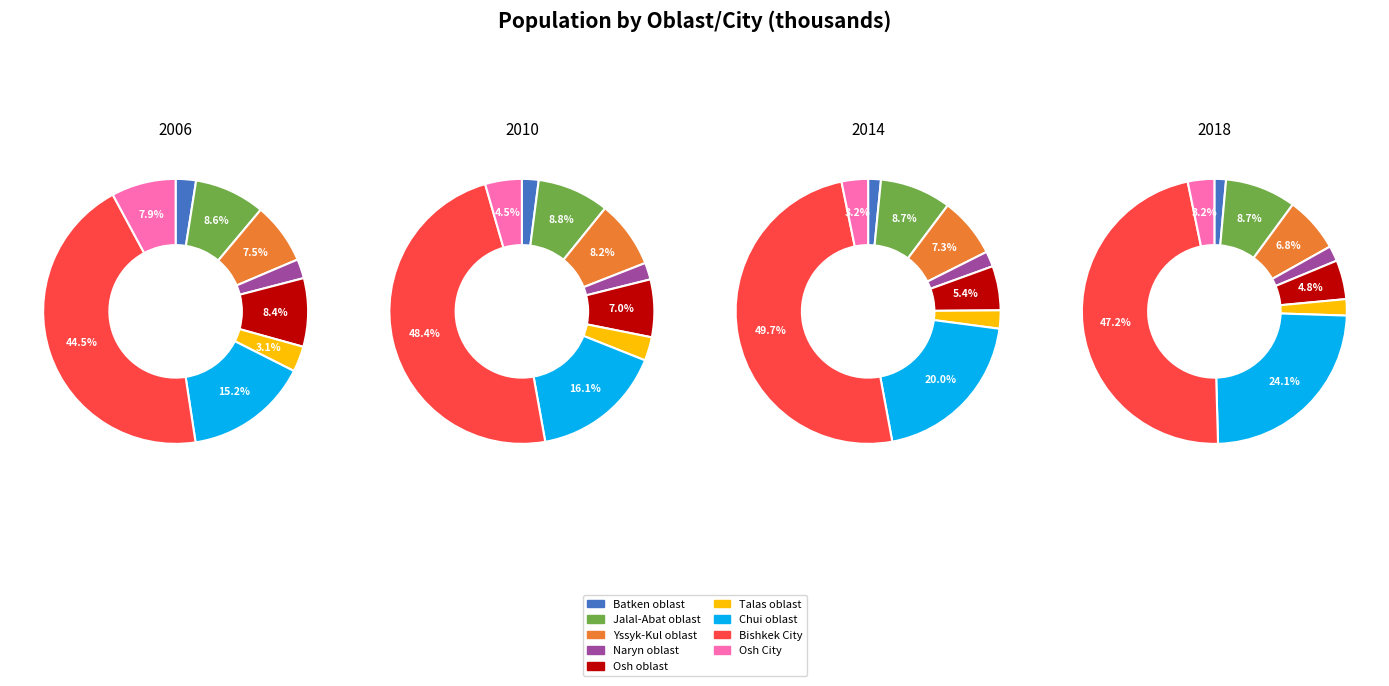

Is the sum of 4 and values_2006 greater than half?

No